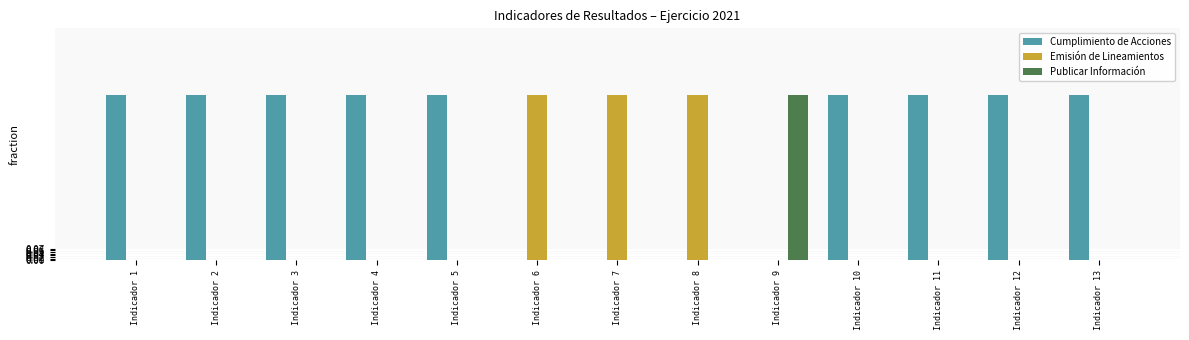

True or false: Cumplimiento de Acciones has a value of 2 at Indicador 2.

False